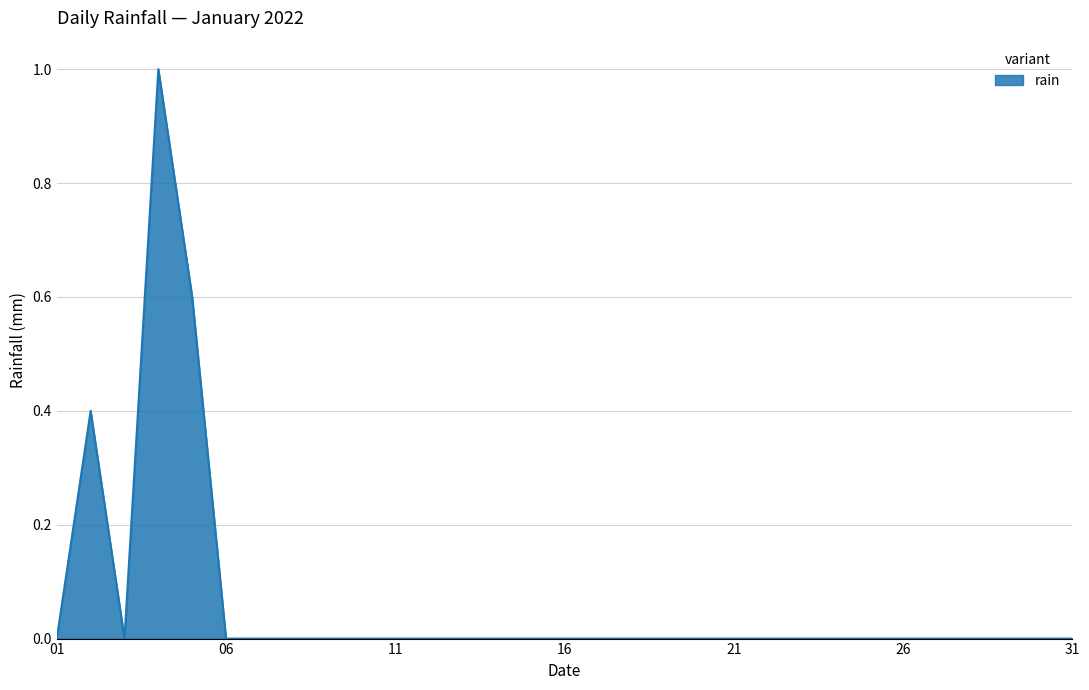

What is the greatest value displayed?

1.0